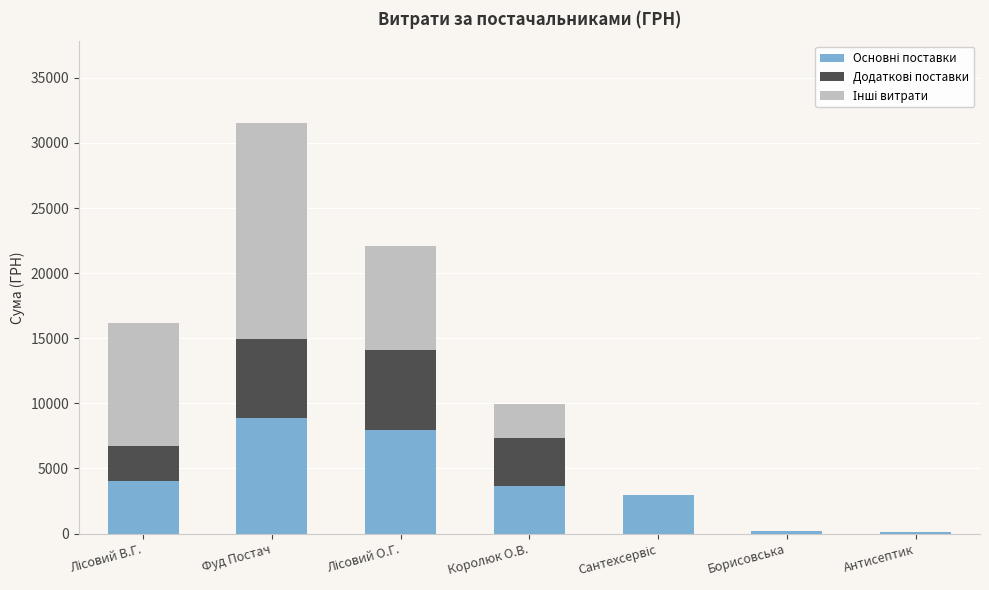

At which category is the sum across all series the highest?

Фуд Постач